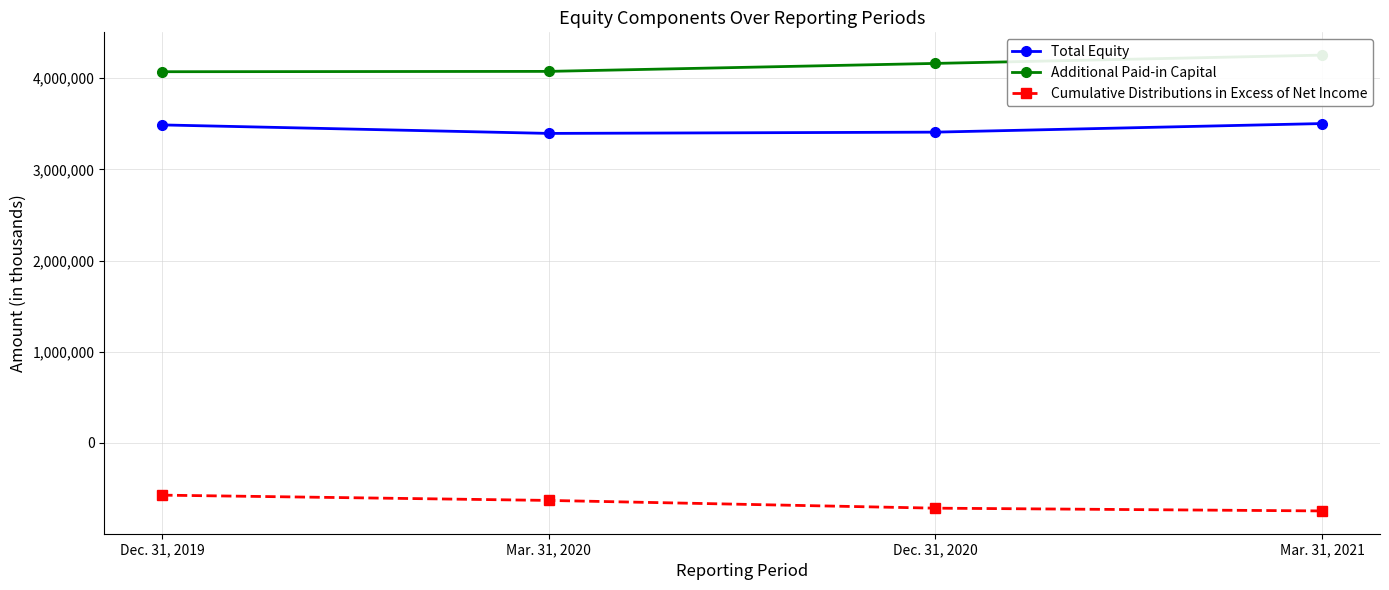

At which category is the sum across all series the highest?

Mar. 31, 2021